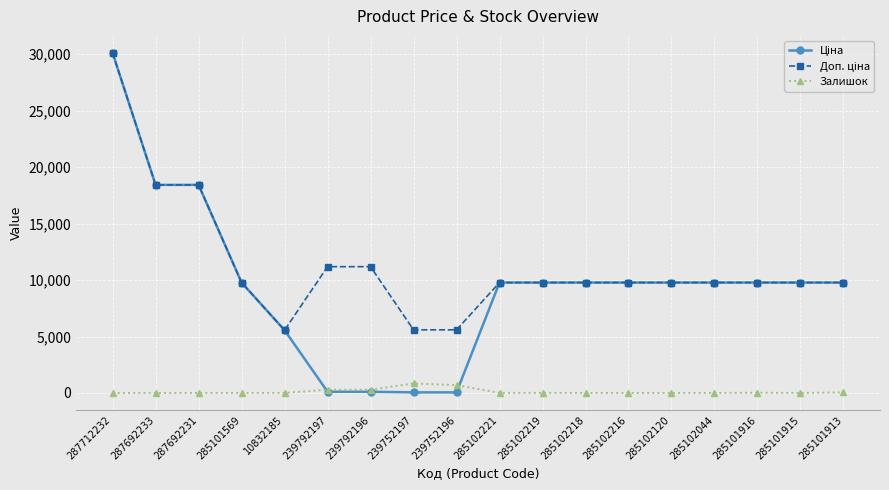

What is the total value across all series at 287712232?

60205.6